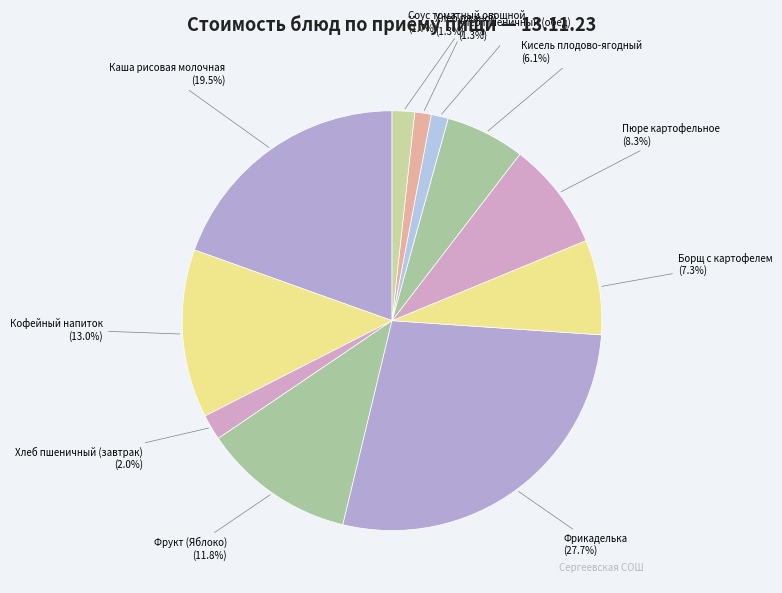

Is the sum of Кисель плодово-ягодный and Хлеб ржаной greater than half?

No